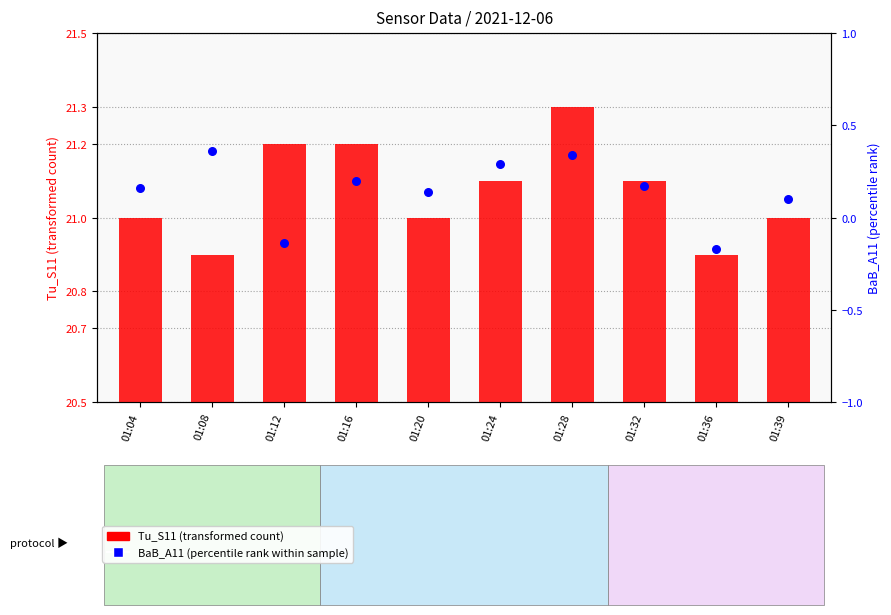

At which category is the sum across all series the highest?

01:28